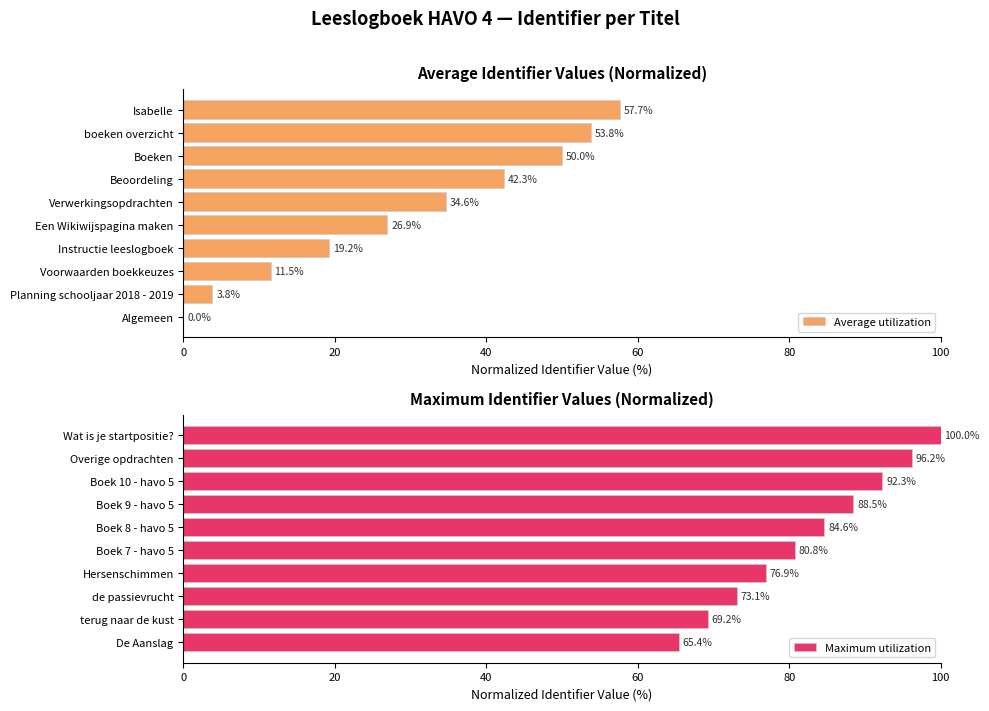

What is the difference between the maximum and minimum values in the Maximum utilization series?

34.6